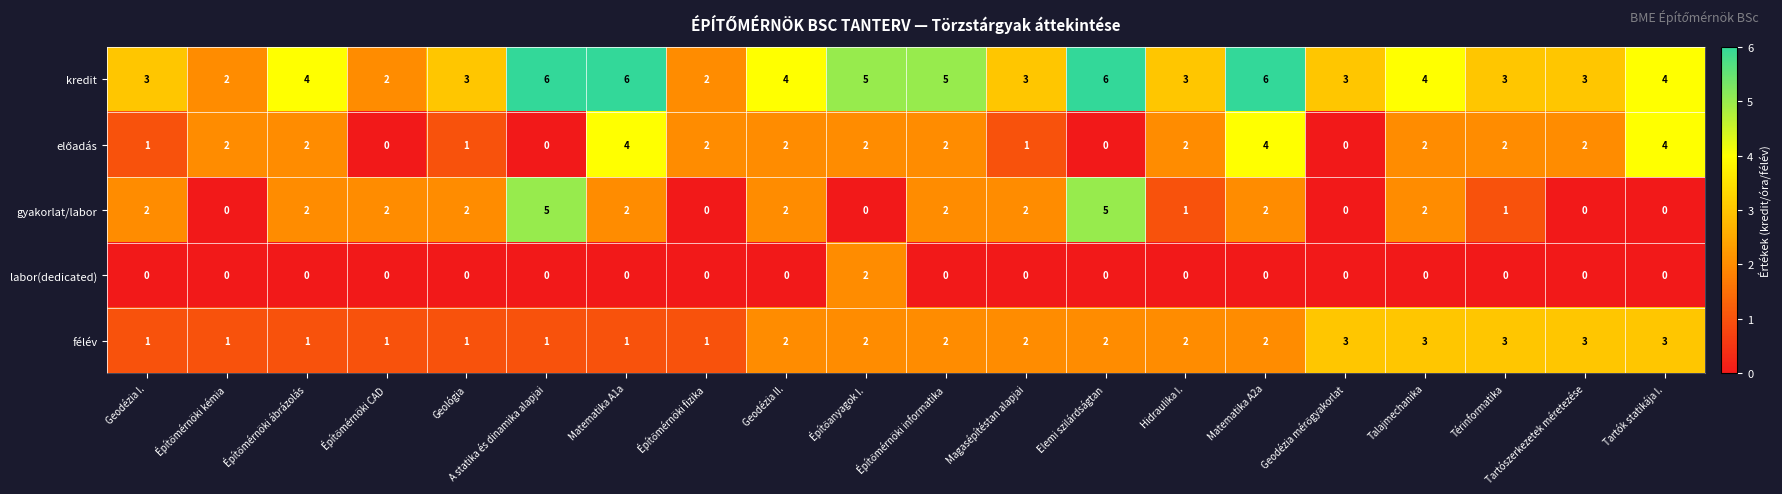

How many labor(dedicated) values are between 0 and 1?

19